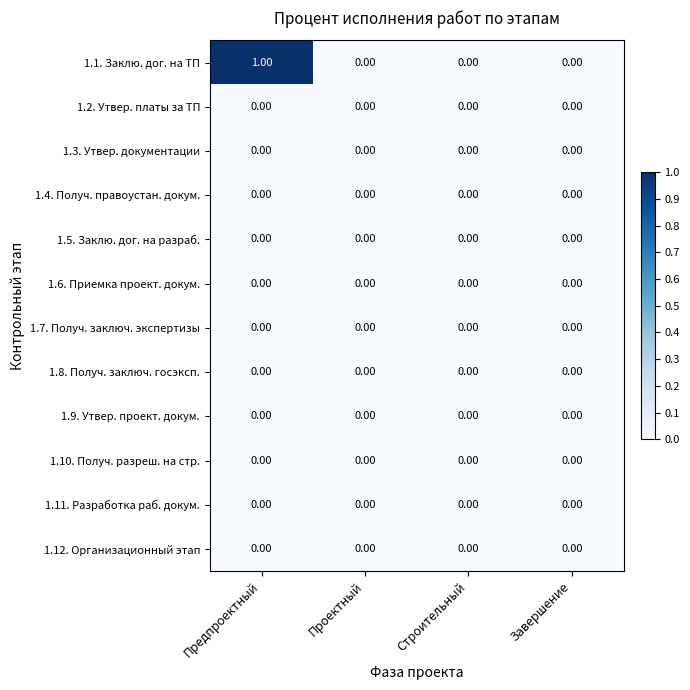

At which category is the sum across all series the highest?

Предпроектный